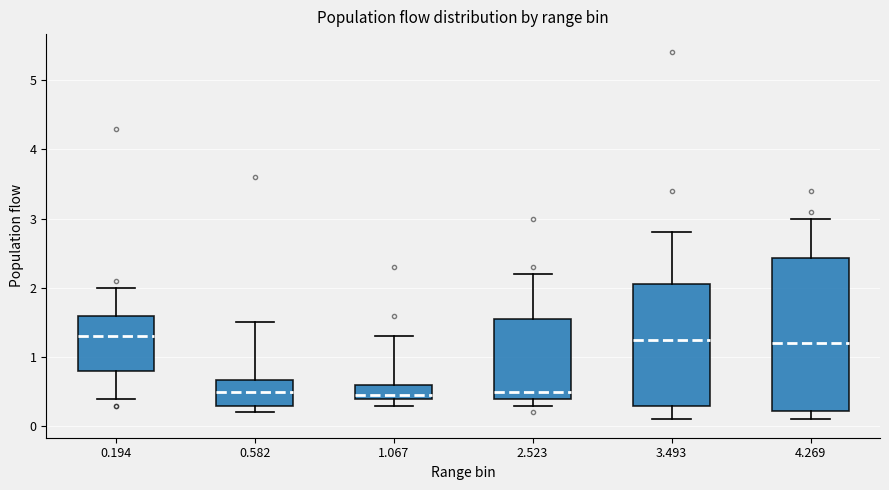

Reading left to right, read every box against the y-axis: the position of its median line, the range the box covers, and the ends of its whiskers. The values are not printed on the chart, so give them approximately, as read against the axis.

0.194: median 1.3, box 0.8 to 1.6, whiskers 0.4 to 2.0
0.582: median 0.5, box 0.3 to 0.7, whiskers 0.2 to 1.5
1.067: median 0.5, box 0.4 to 0.6, whiskers 0.3 to 1.3
2.523: median 0.5, box 0.4 to 1.6, whiskers 0.3 to 2.2
3.493: median 1.3, box 0.3 to 2.1, whiskers 0.1 to 2.8
4.269: median 1.2, box 0.2 to 2.4, whiskers 0.1 to 3.0